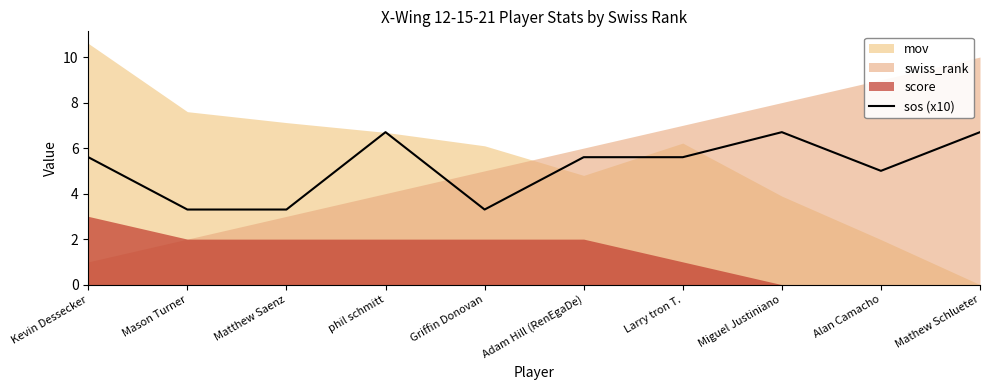

Count the number of categories in the chart.

10